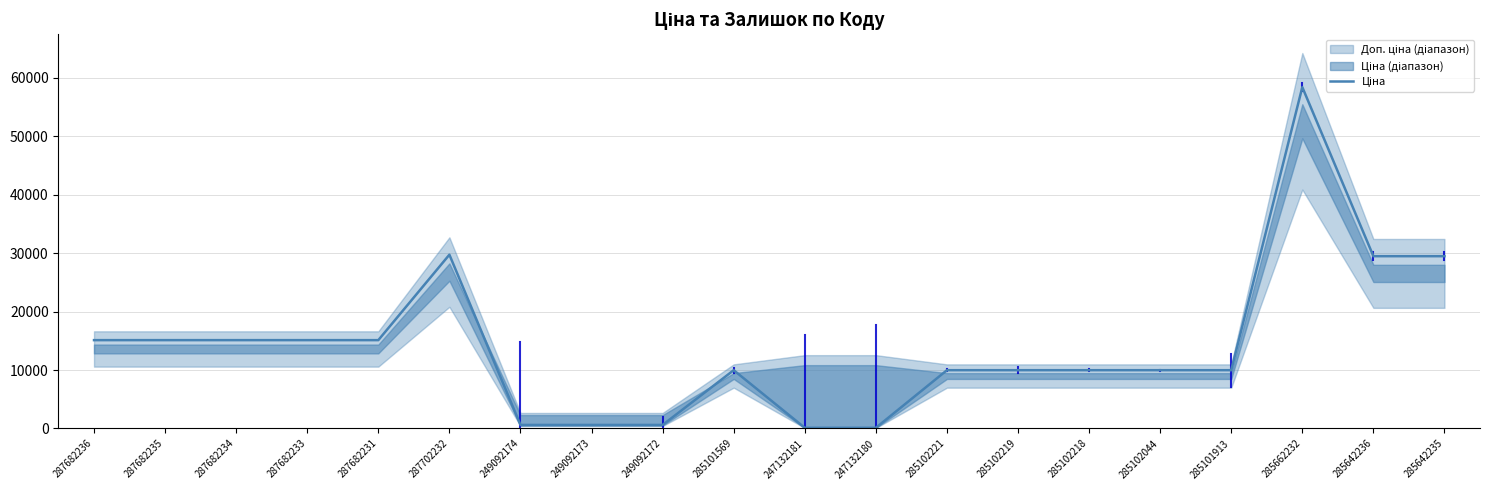

True or false: the data shows 15120.0 at 287682236.

True